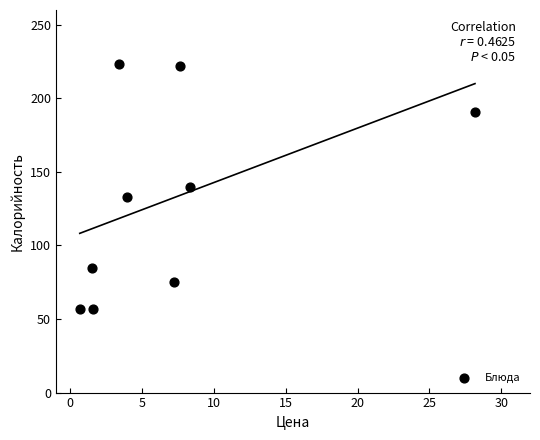

What is the range of Y values (max minus min)?

166